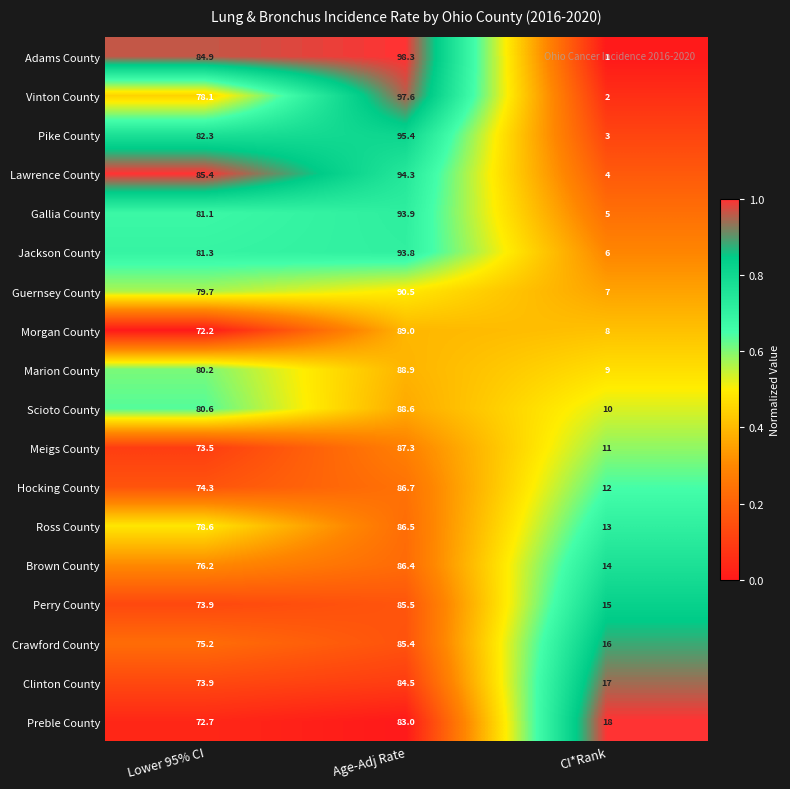

Which series has the largest total across all categories?

Adams County